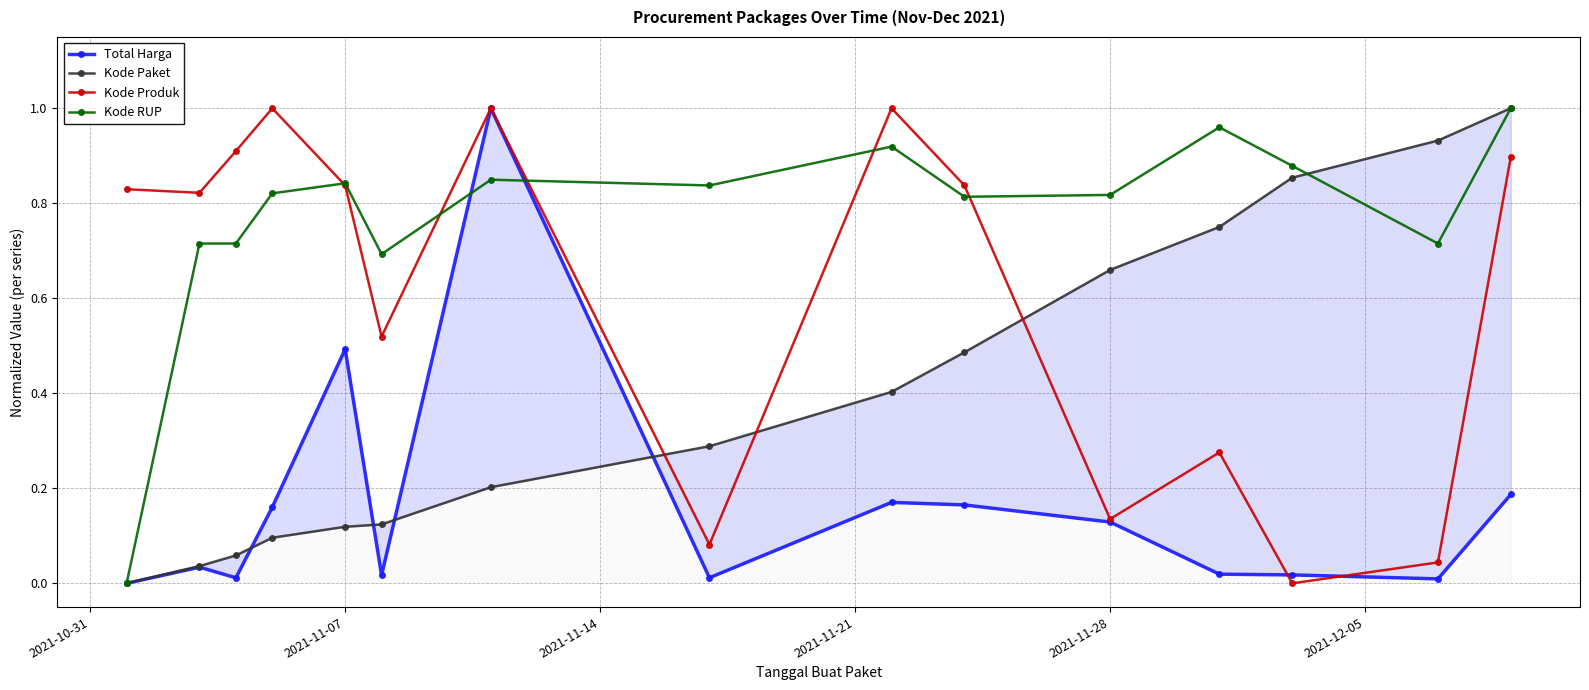

Reading right to left, transcribe all the data shown in this chart.

Total Harga: 0.2	0.0	0.0	0.0	0.1	0.2	0.2	0.0	1.0	0.0	0.5	0.2	0.0	0.0	0.0
Kode Paket: 1.0	0.9	0.9	0.8	0.7	0.5	0.4	0.3	0.2	0.1	0.1	0.1	0.1	0.0	0.0
Kode Produk: 0.9	0.0	0.0	0.3	0.1	0.8	1.0	0.1	1.0	0.5	0.8	1.0	0.9	0.8	0.8
Kode RUP: 1.0	0.7	0.9	1.0	0.8	0.8	0.9	0.8	0.8	0.7	0.8	0.8	0.7	0.7	0.0